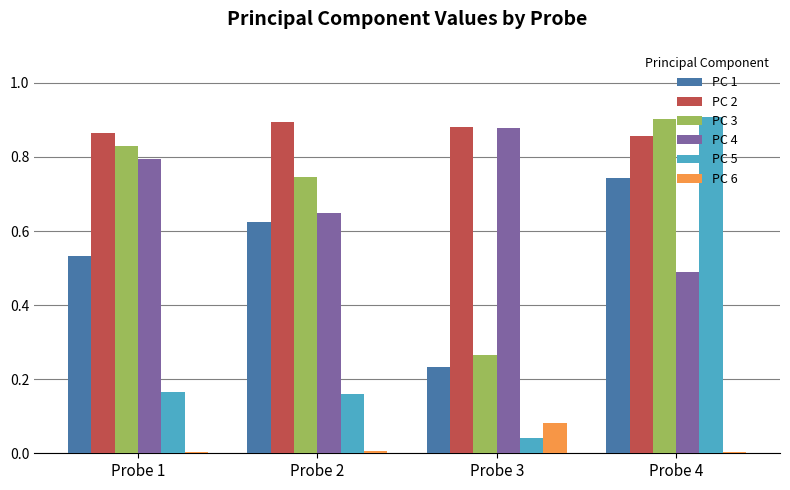

Which series has the largest total across all categories?

PC 2